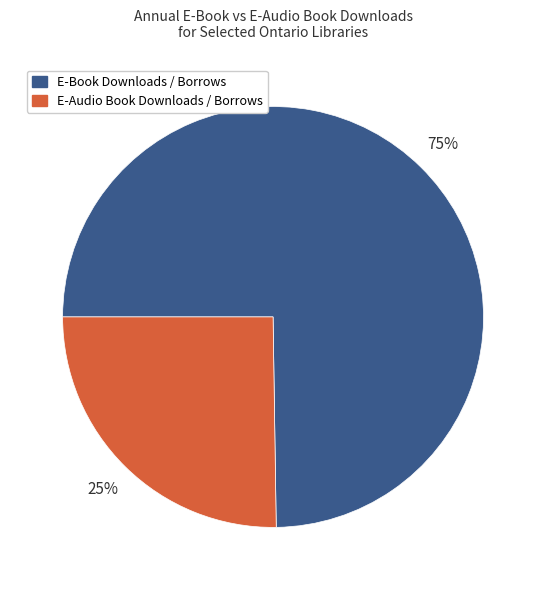

To the nearest percent, what is the difference between the largest and smallest slice percentages?

50%